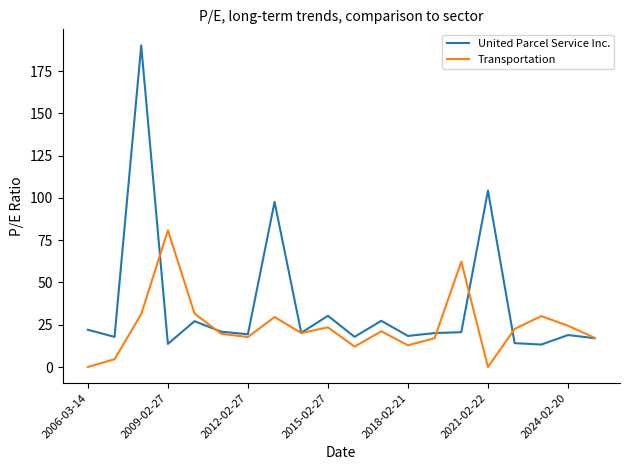

Rank the series by their maximum value, from highest to lowest.

United Parcel Service Inc., Transportation